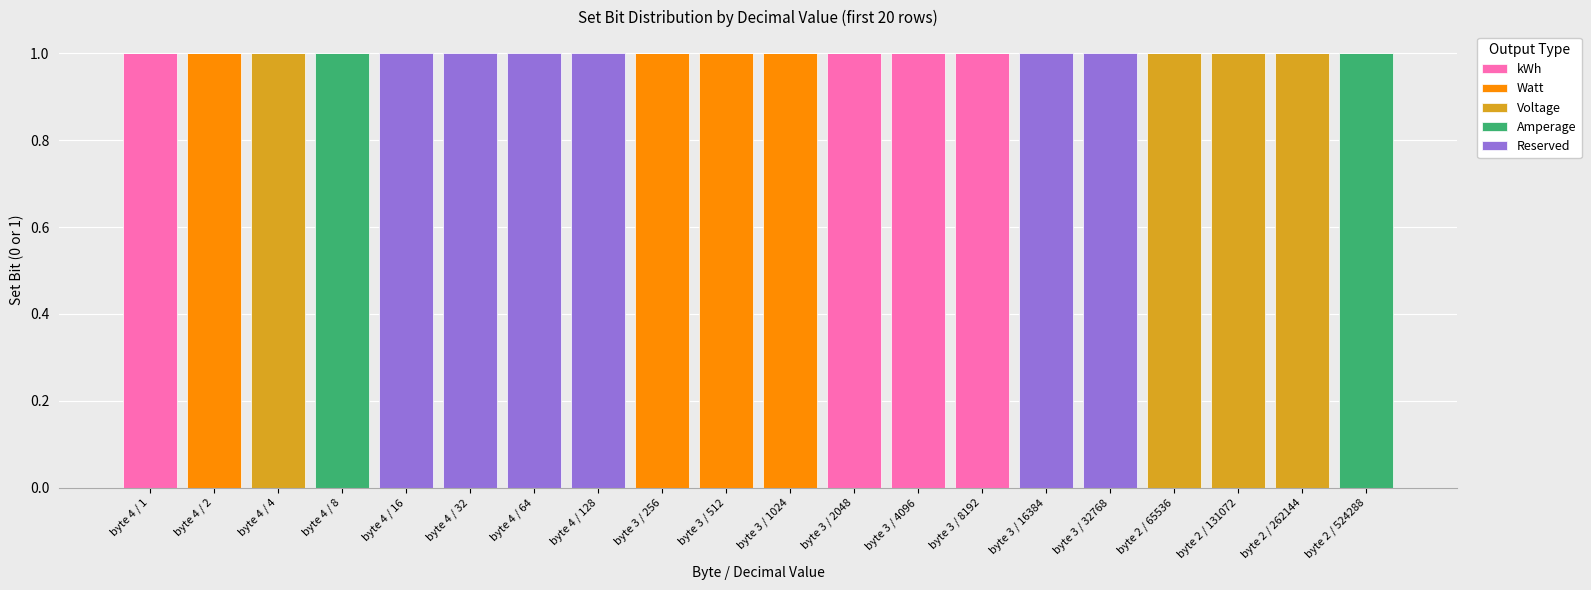

What is the total value across all series at byte 4 / 2?

1